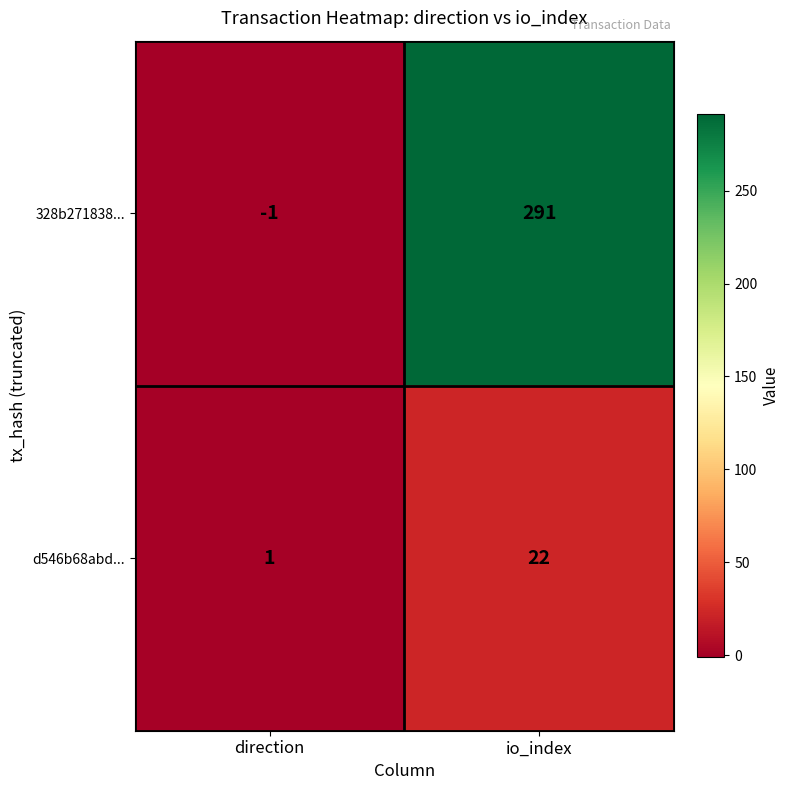

At how many categories does at least one series exceed 263?

1